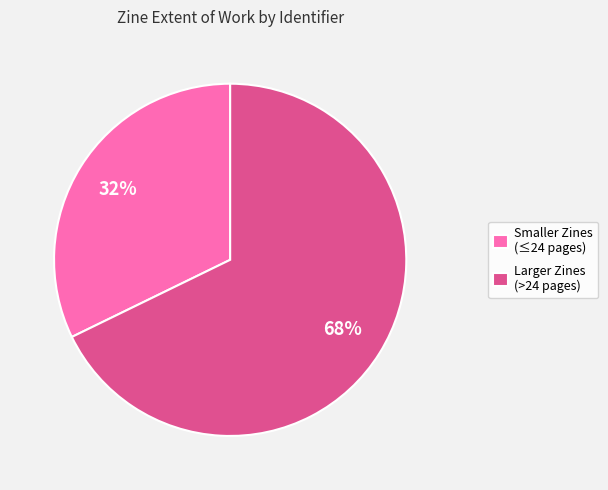

Rank the categories by value from highest to lowest.

Larger Zines (>24 pages), Smaller Zines (≤24 pages)